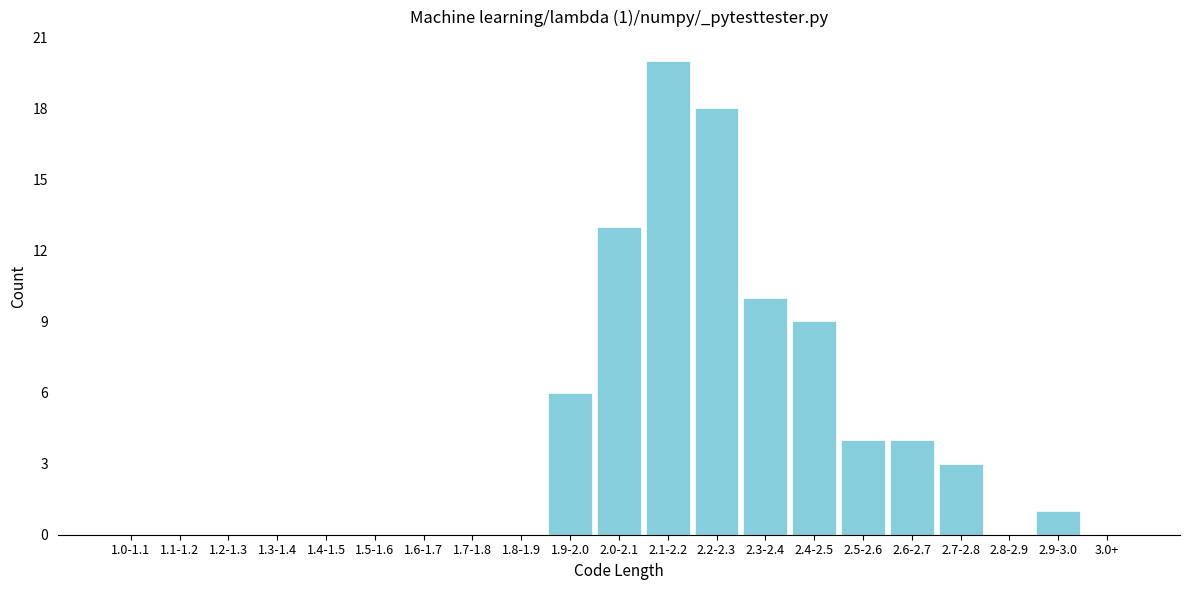

Reading left to right, what are all the values shown in this chart?

1.0-1.1=0	1.1-1.2=0	1.2-1.3=0	1.3-1.4=0	1.4-1.5=0	1.5-1.6=0	1.6-1.7=0	1.7-1.8=0	1.8-1.9=0	1.9-2.0=6	2.0-2.1=13	2.1-2.2=20	2.2-2.3=18	2.3-2.4=10	2.4-2.5=9	2.5-2.6=4	2.6-2.7=4	2.7-2.8=3	2.8-2.9=0	2.9-3.0=1	3.0+=0